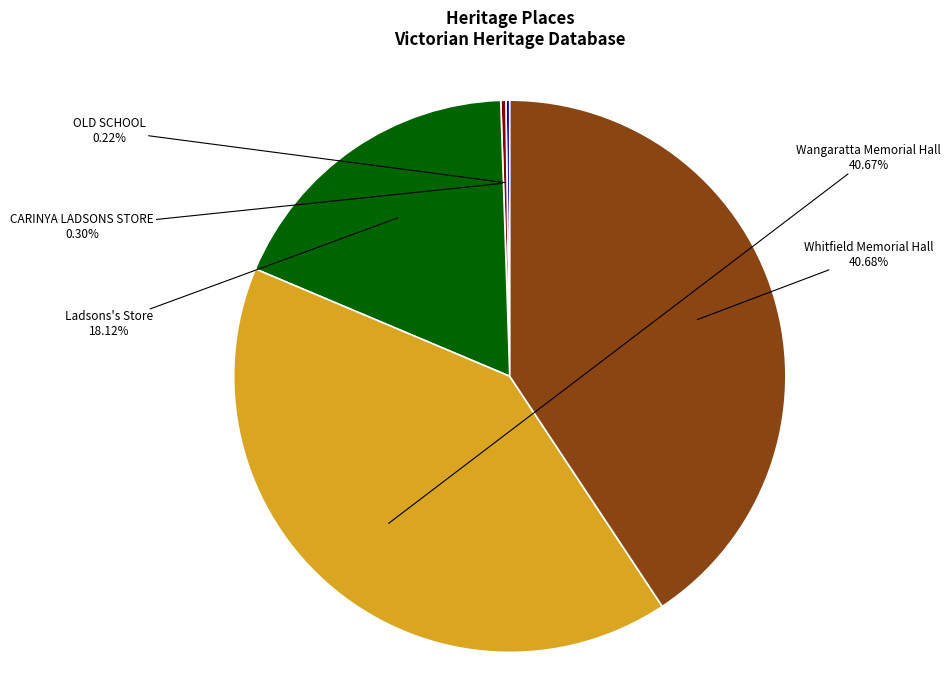

Does any single category account for the majority?

No